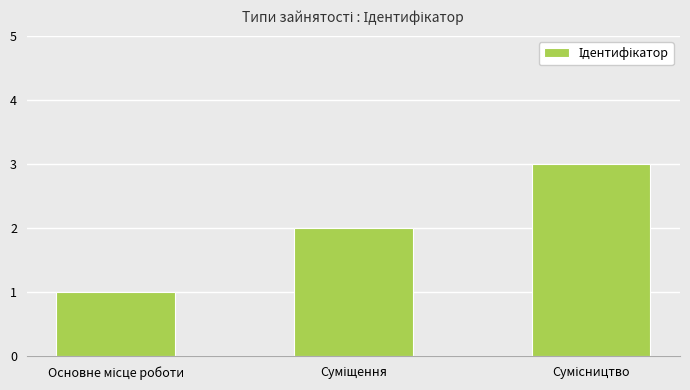

Reading right to left, list all the values displayed in this chart.

3	2	1